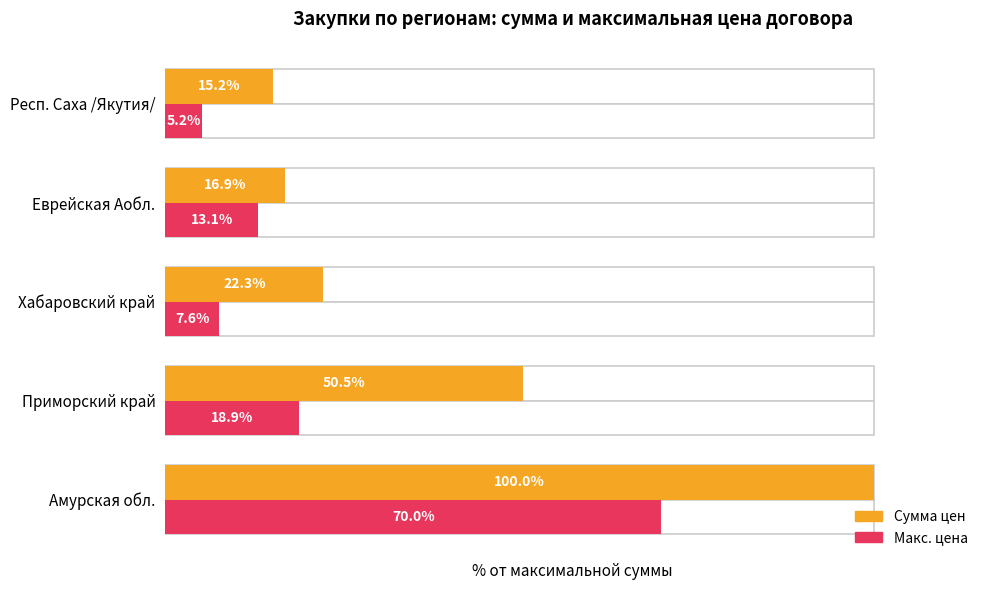

True or false: Макс. цена has a value of 22.7 at Еврейская Аобл..

False